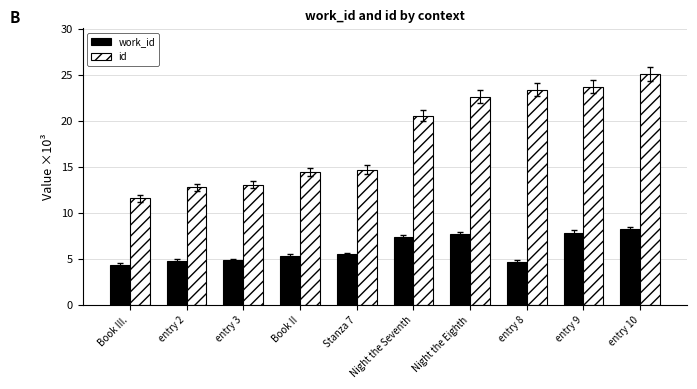

At which category does the chart reach its minimum across all series?

Book III.